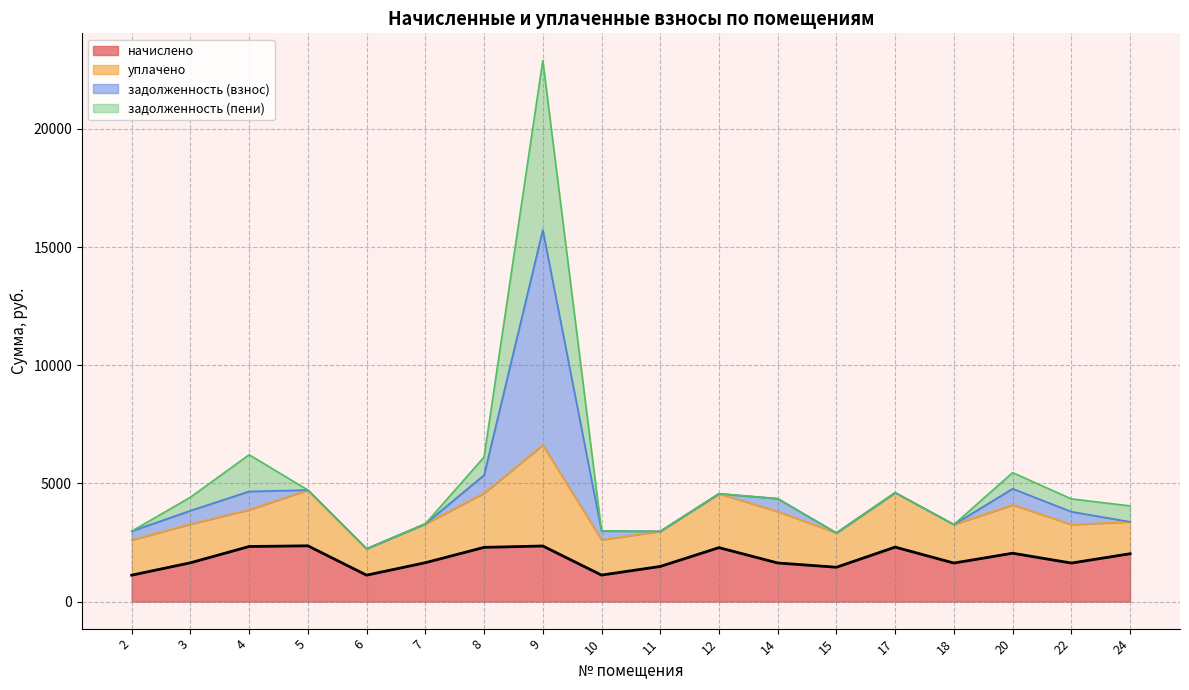

What is the maximum value for начислено?

2359.7